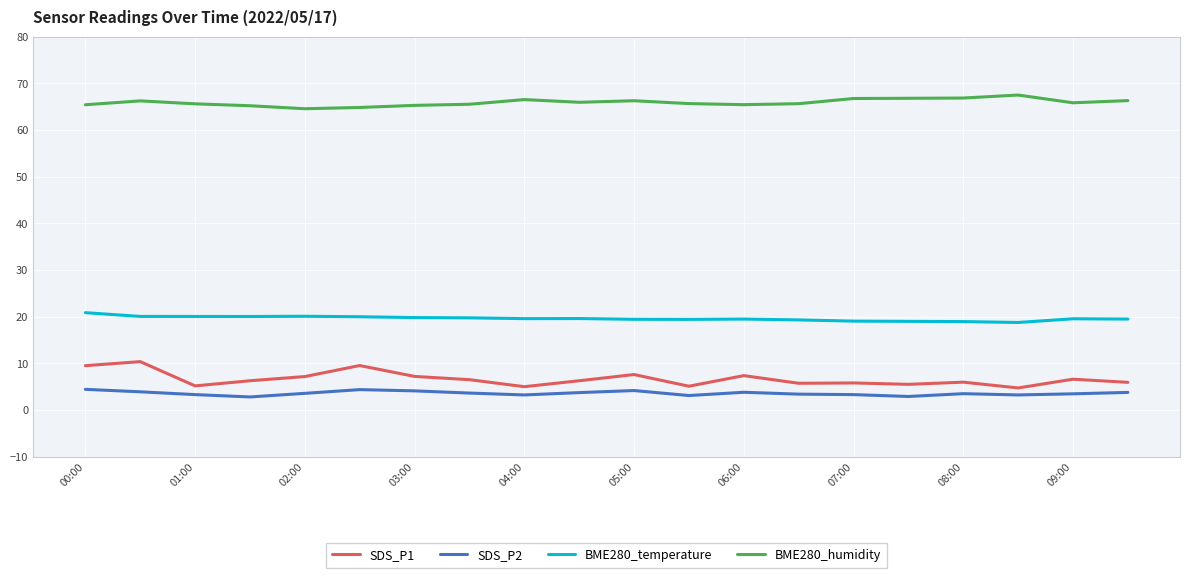

What is the greatest value displayed?

67.5